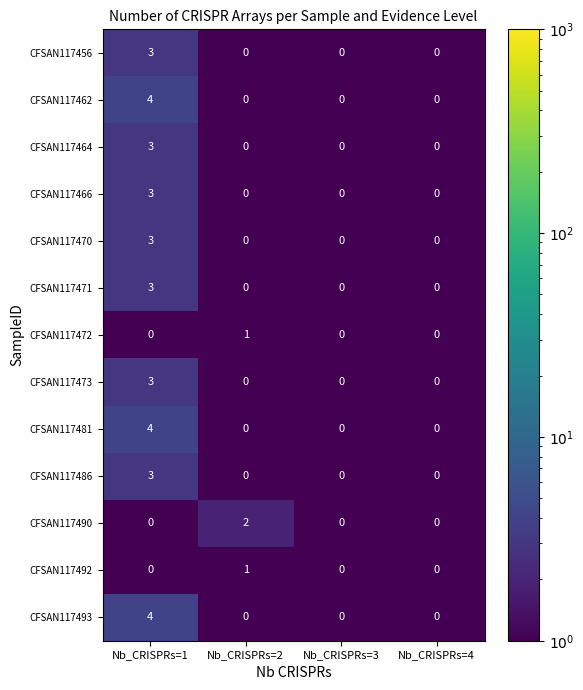

Between Nb_CRISPRs=2 and Nb_CRISPRs=3, which series saw the biggest shift?

CFSAN117490